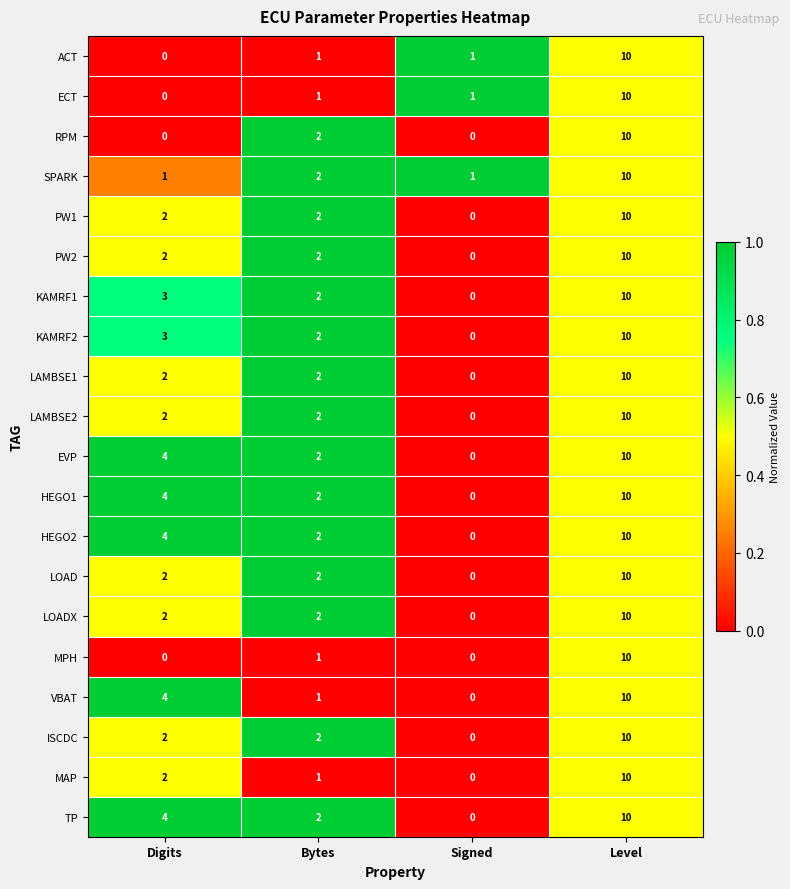

Is it true that VBAT equals 6 at Digits?

False